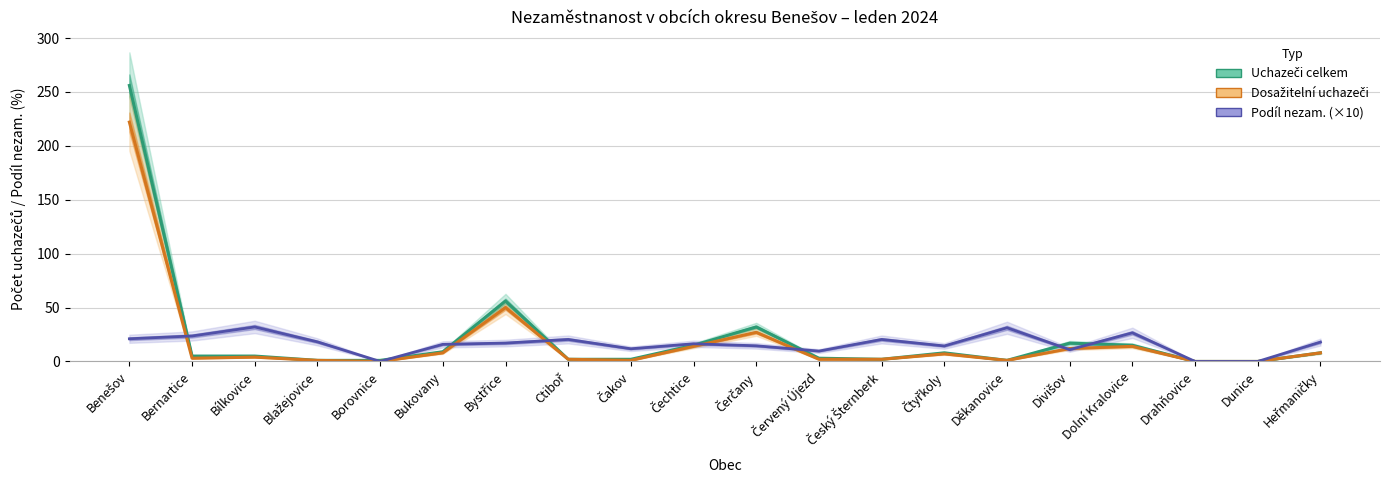

Is it true that Dosažitelní uchazeči o zaměstnání equals 6.9 at Bílkovice?

False